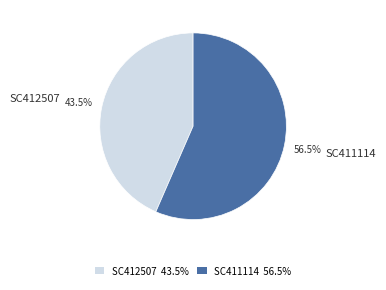

Combined, what portion of the pie is SC411114 and SC412507?

100.0%